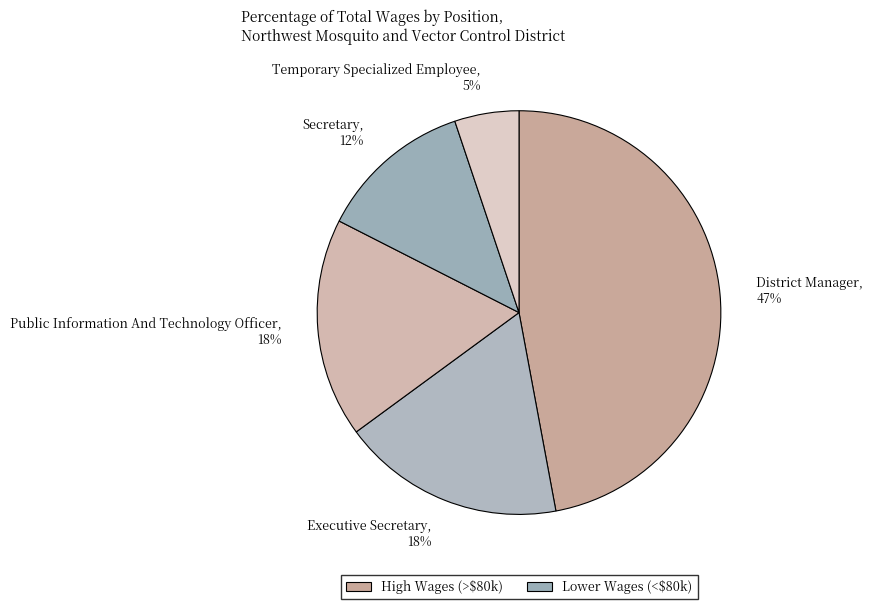

Count the number of slices in the pie.

5